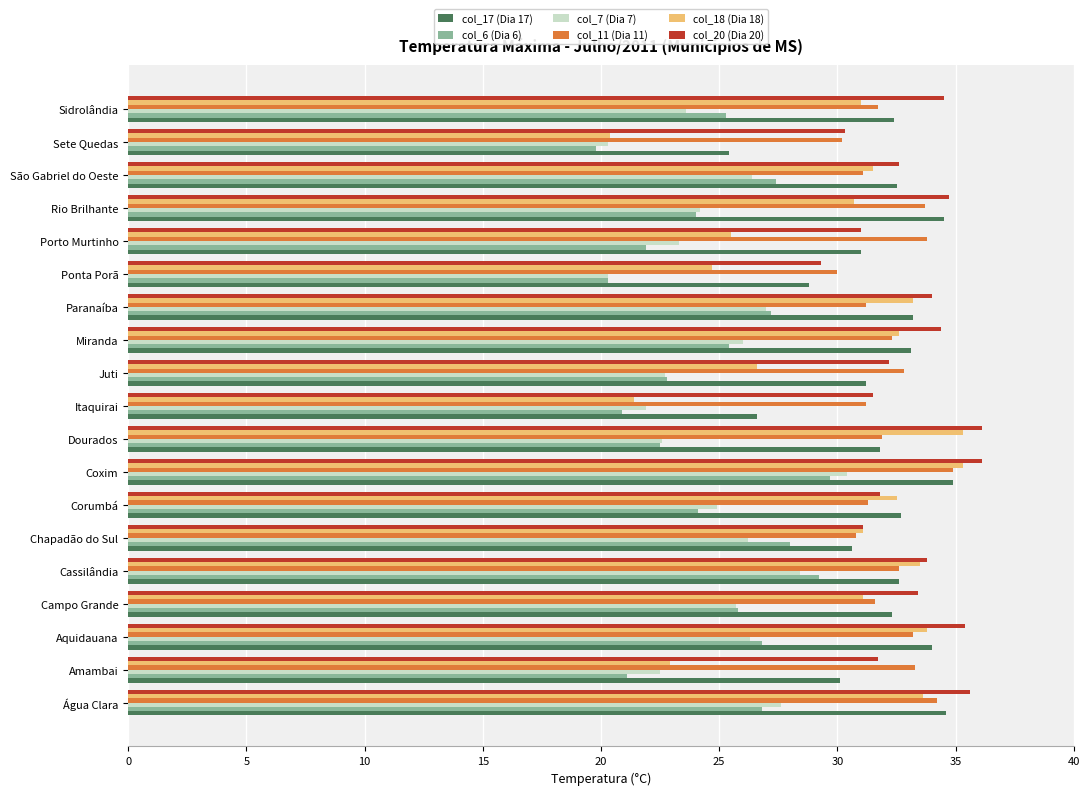

Which series has the widest spread of values?

col_18 (Dia 18)